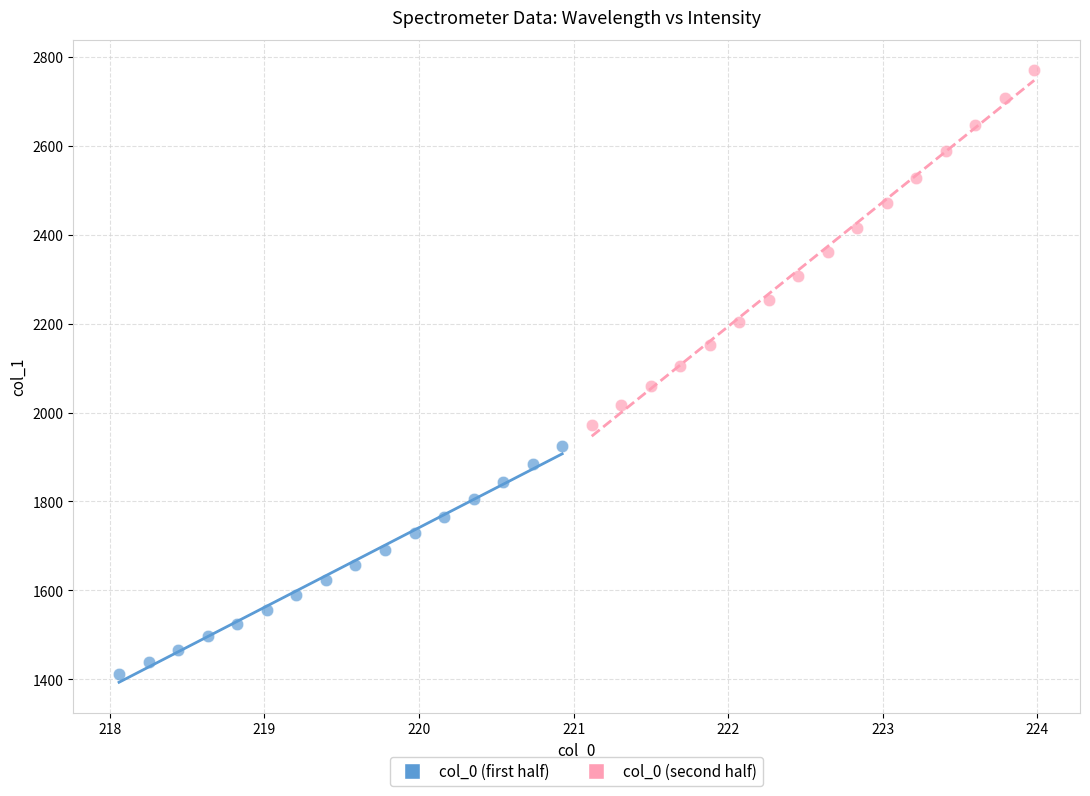

Which series reaches the maximum Y coordinate?

col_0 (second half)